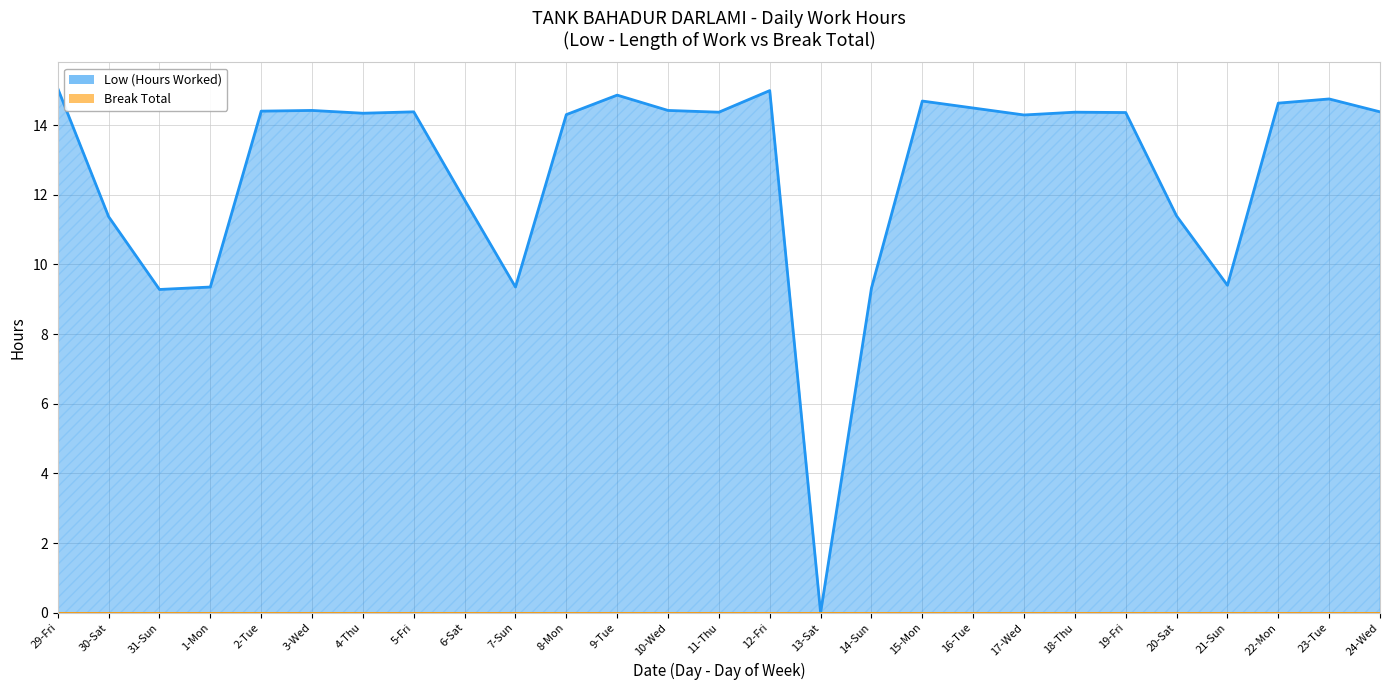

Which label corresponds to the largest value in the chart?

29-Fri